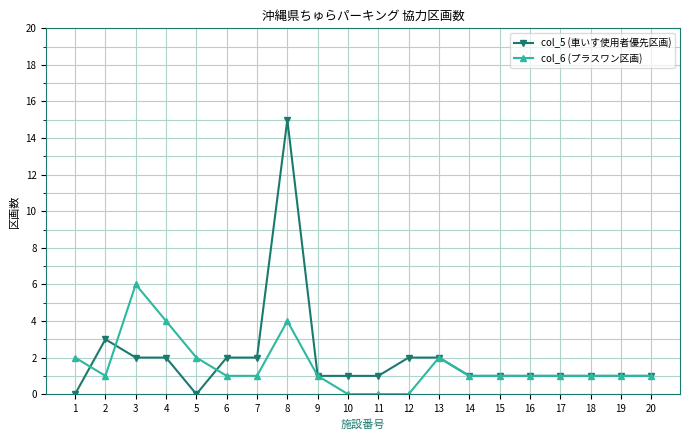

Where is the first local maximum for col_5 (車いす使用者優先区画)?

2